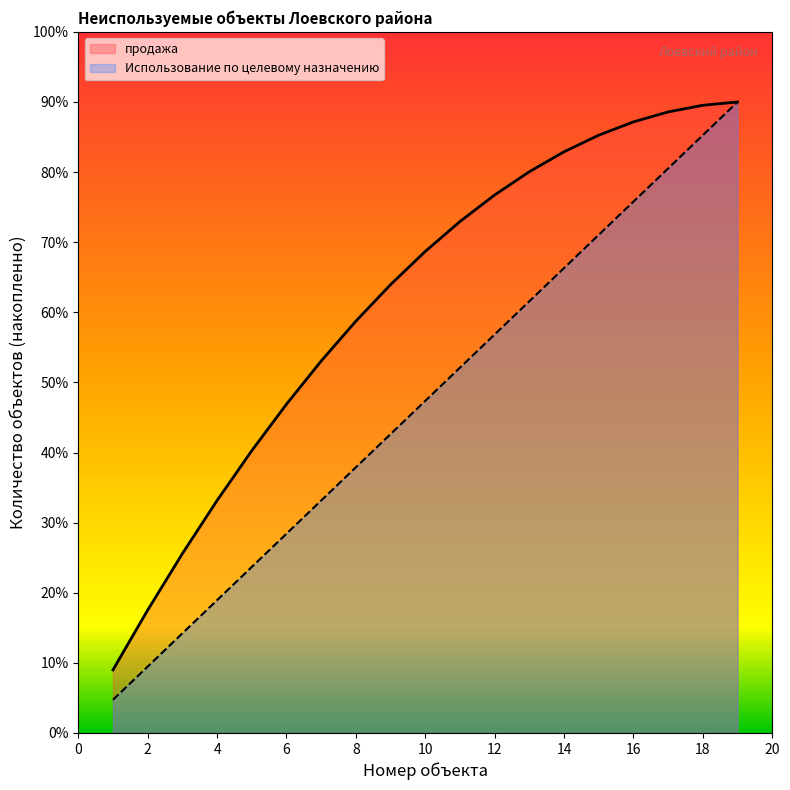

What are all the series names shown in the legend?

продажа, Использование по целевому назначению